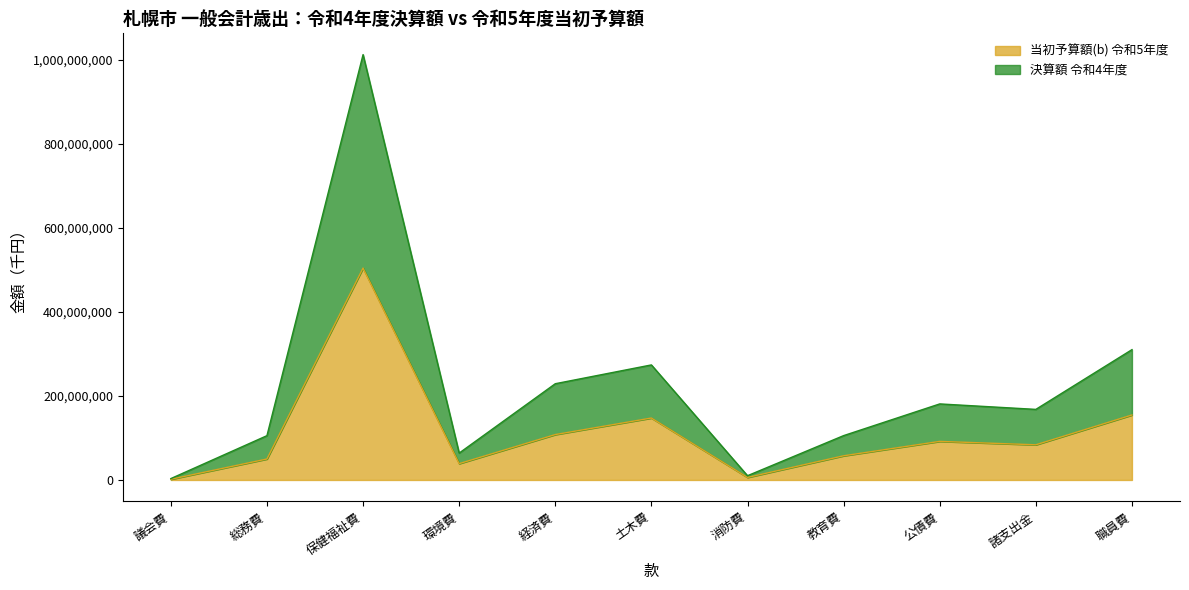

What are all the series names shown in the legend?

当初予算額(b) 令和5年度, 決算額 令和4年度